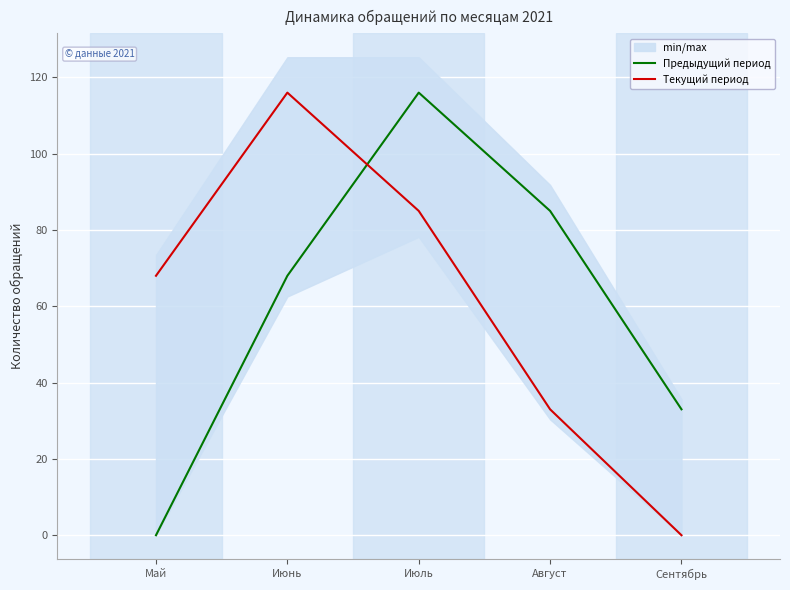

Rank the series by their maximum value, from lowest to highest.

Предыдущий период, Текущий период